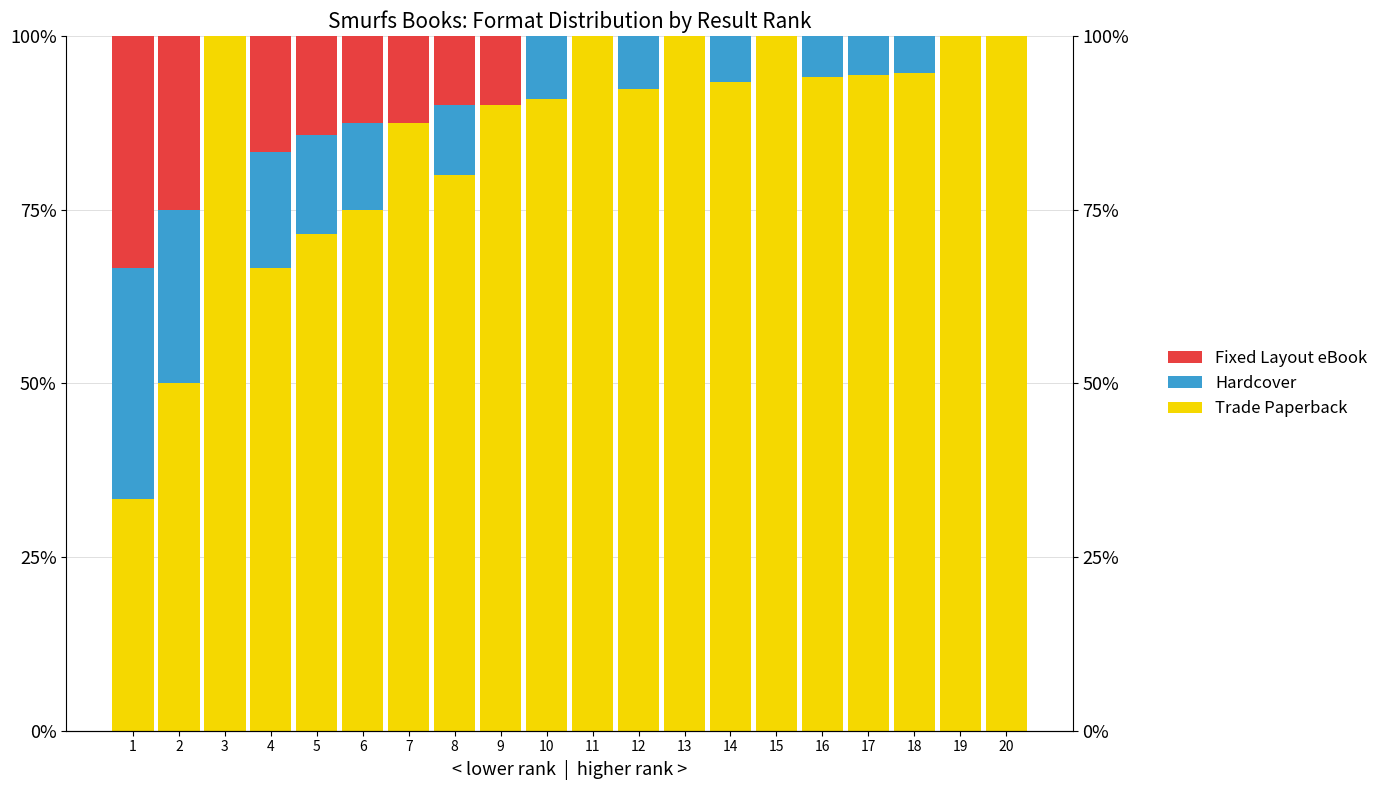

At how many categories does at least one series exceed 95?

6